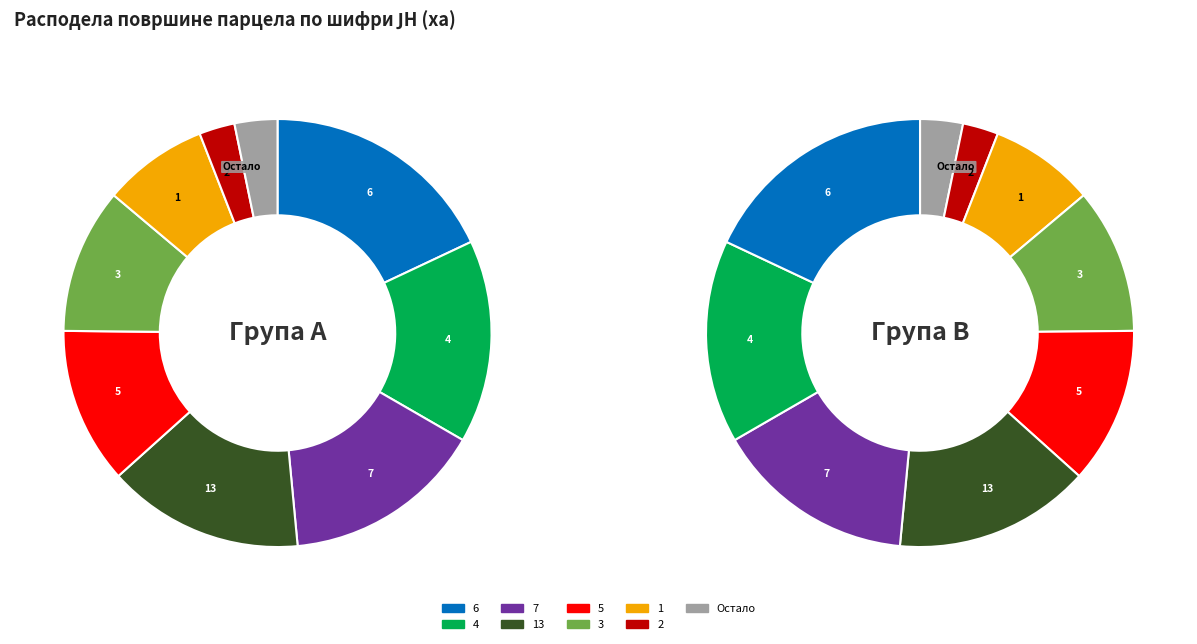

True or false: 3 accounts for 11% of the total.

True